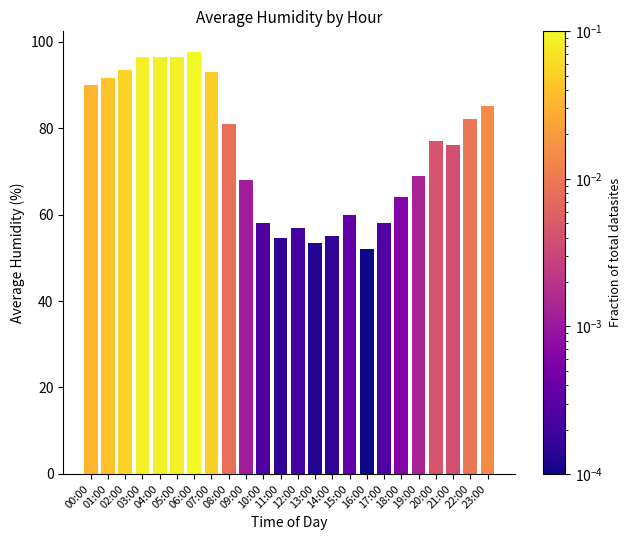

What is the ratio of the value at 21:00 to the value at 11:00?

1.4